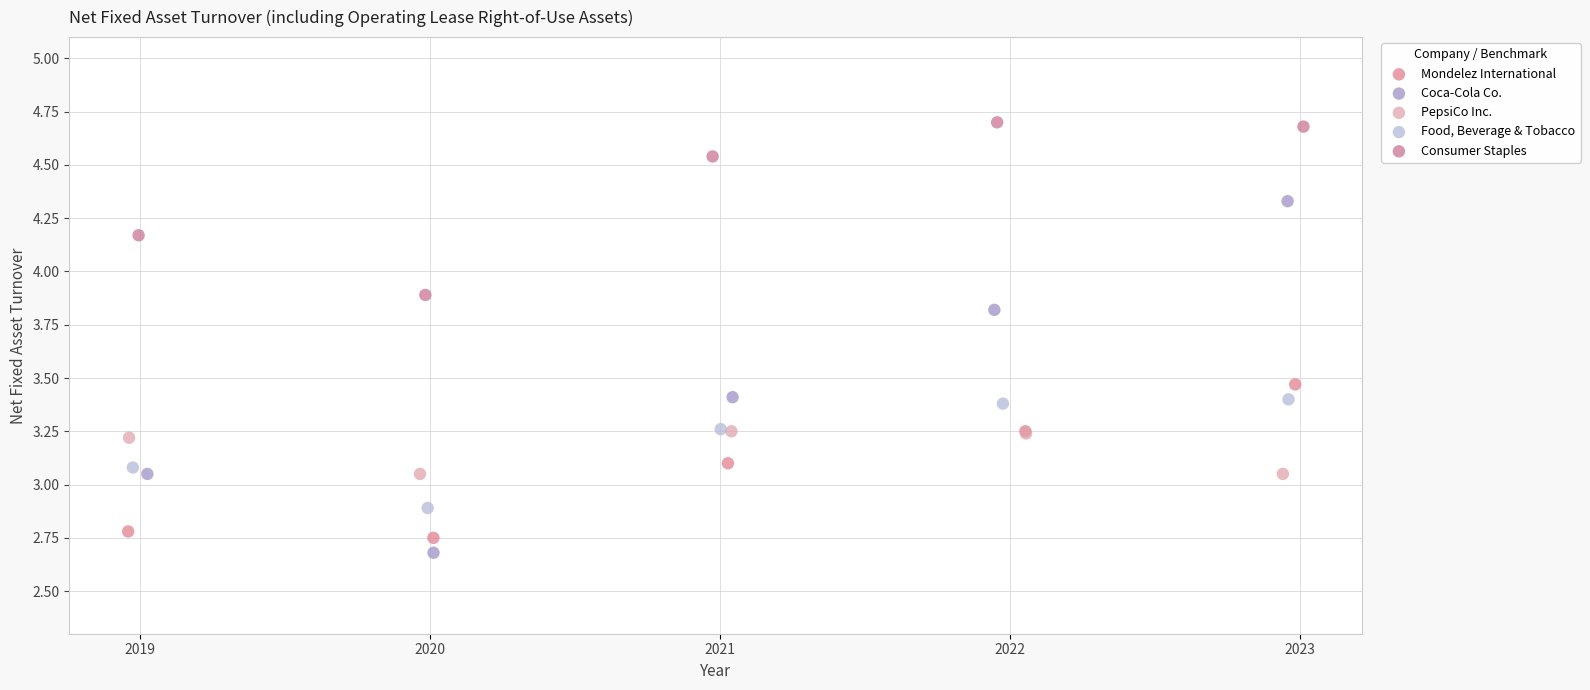

Which series has the widest spread of Y values?

Coca-Cola Co.